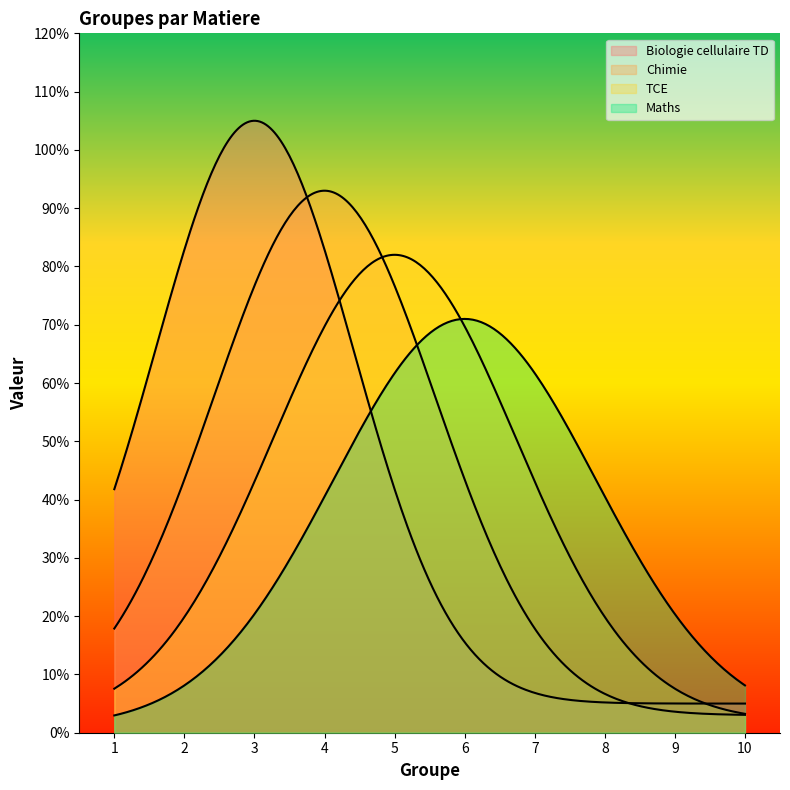

Which series has the largest range (max minus min)?

Biologie cellulaire TD